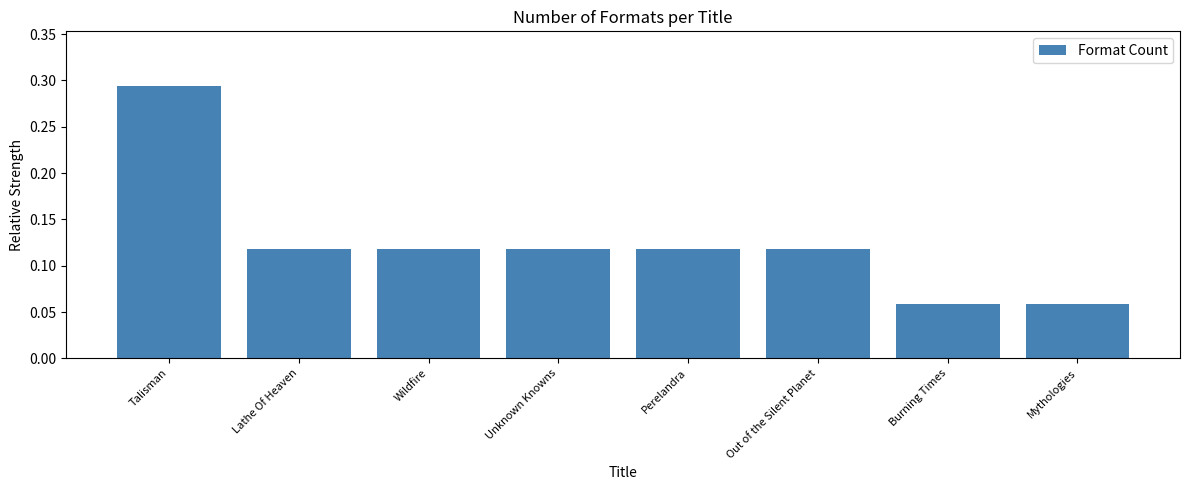

What is the sum of all values?

1.0